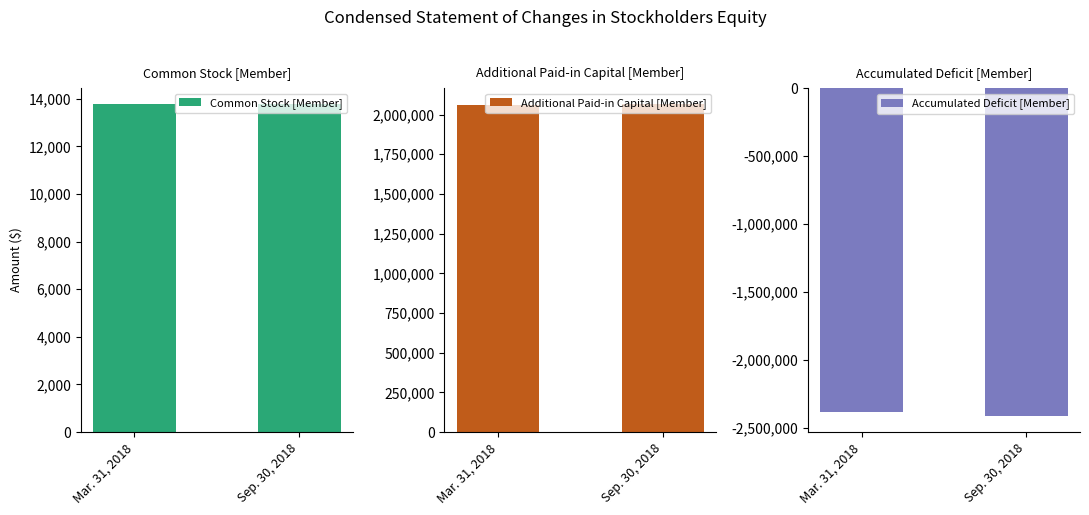

Are the bars grouped side by side (vs. stacked)?

Yes